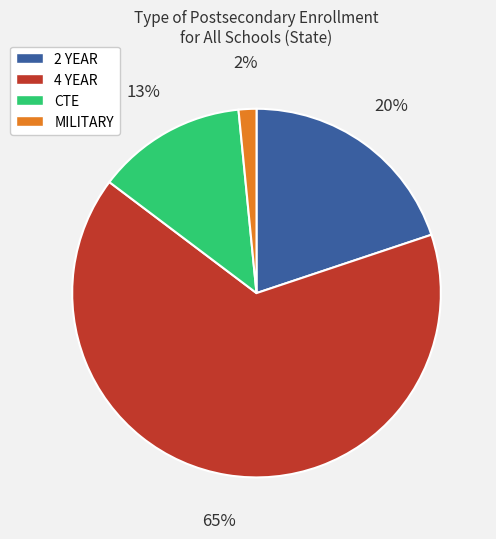

How many slices are in this pie chart?

4